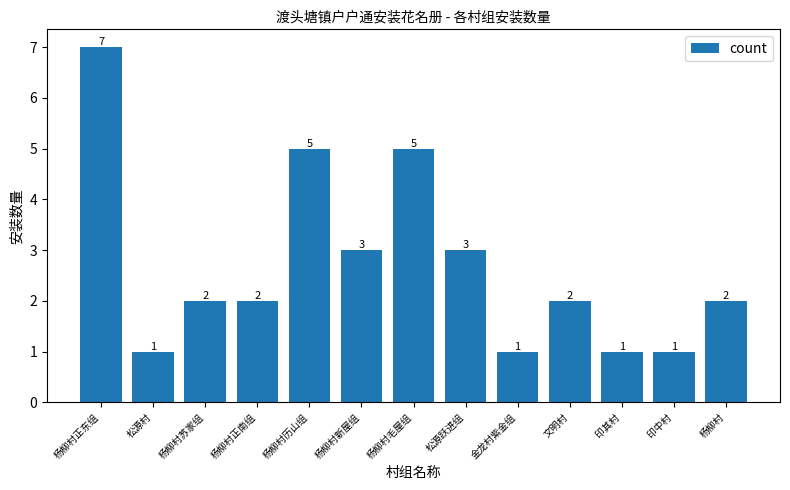

What is the maximum value shown in the chart?

7